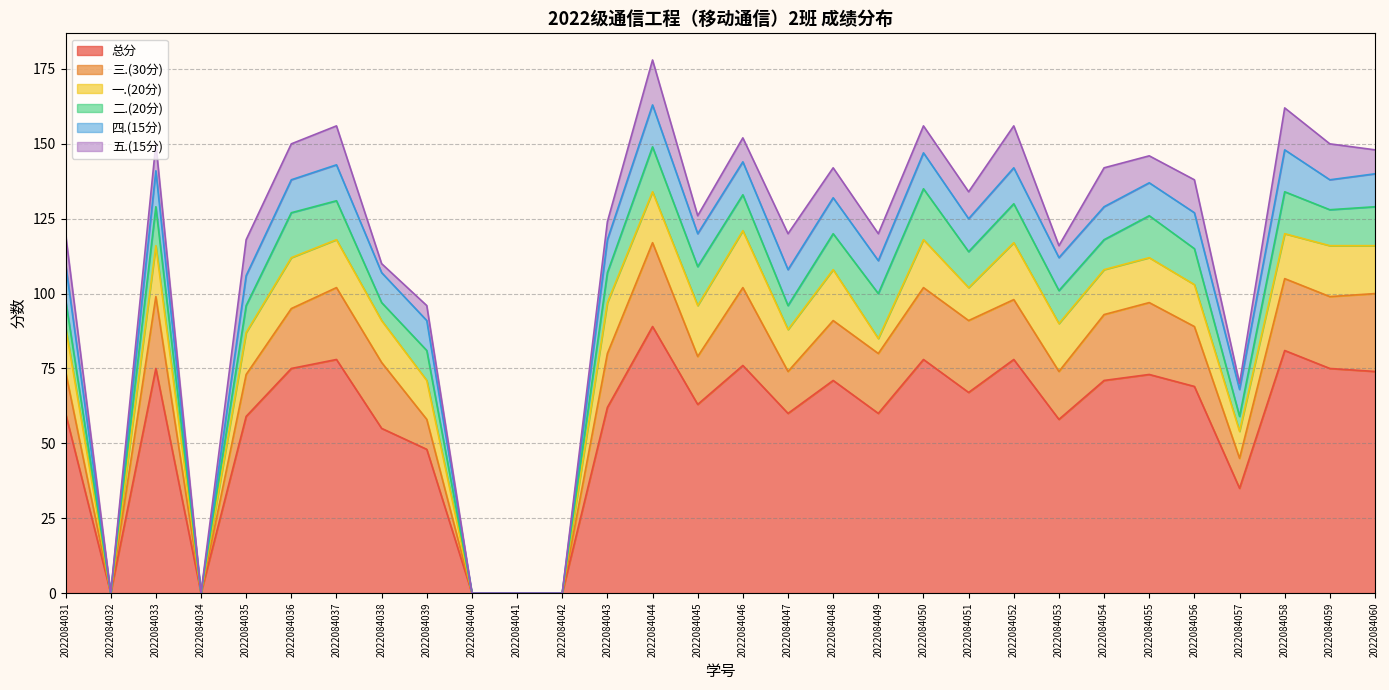

What are all the series names shown in the legend?

总分, 三.(30分), 一.(20分), 二.(20分), 四.(15分), 五.(15分)